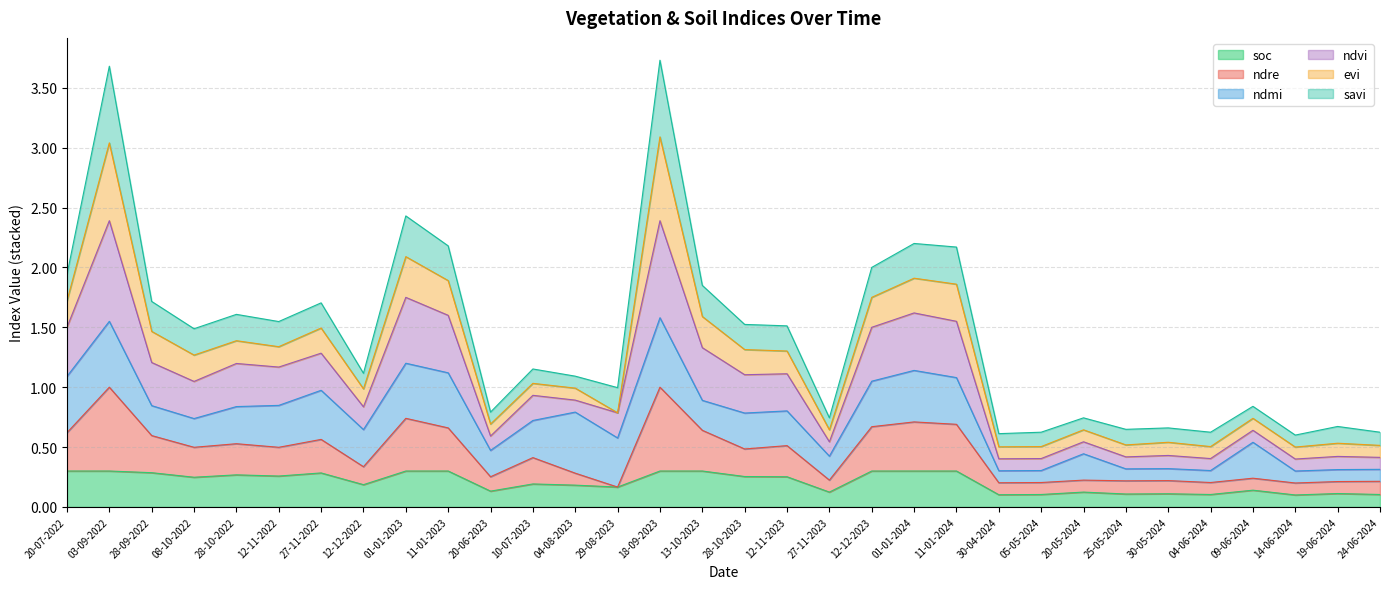

Is it true that soc equals 0.1 at 05-05-2024?

True